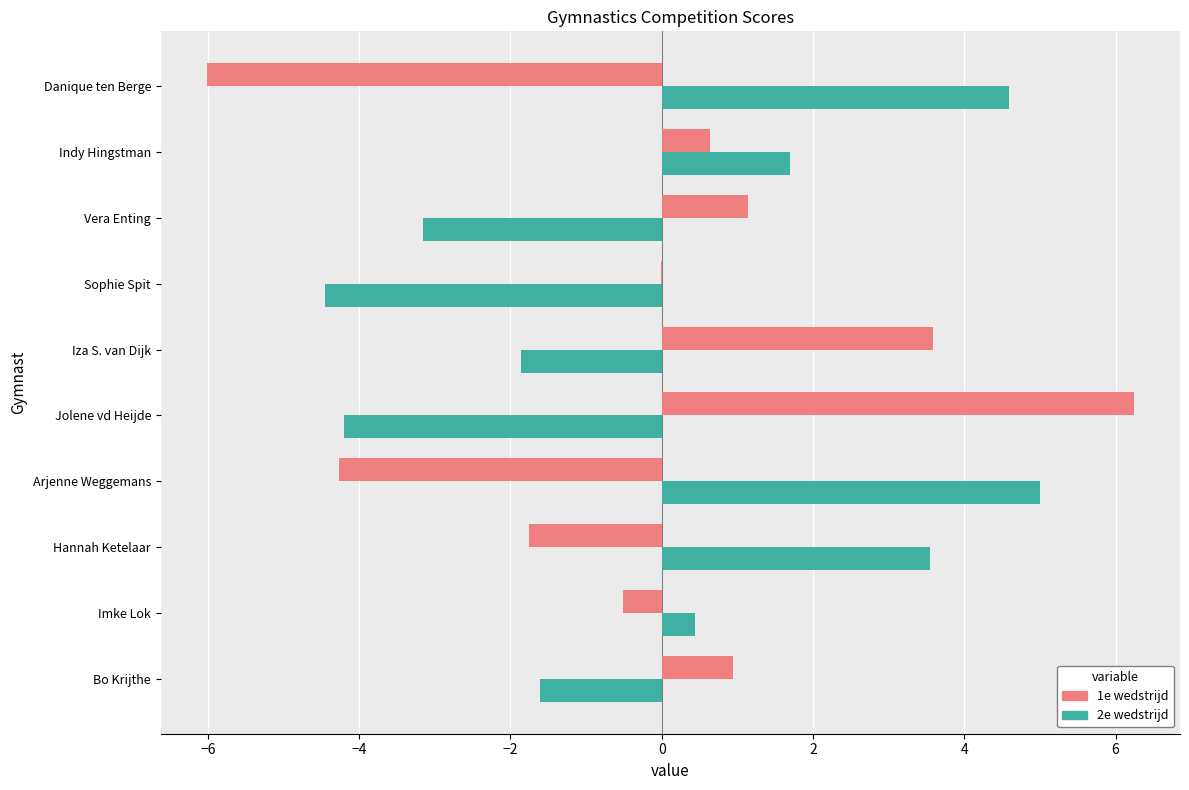

What value does the 2e wedstrijd series have at Indy Hingstman?

1.7